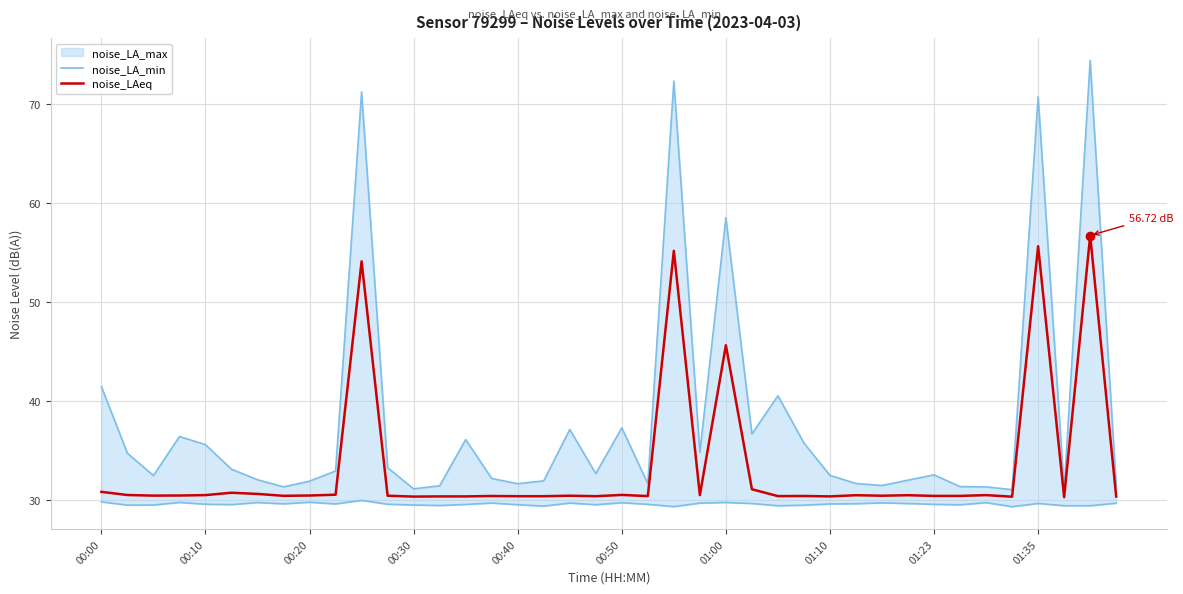

What is the average value of the noise_LA_min series?

29.6